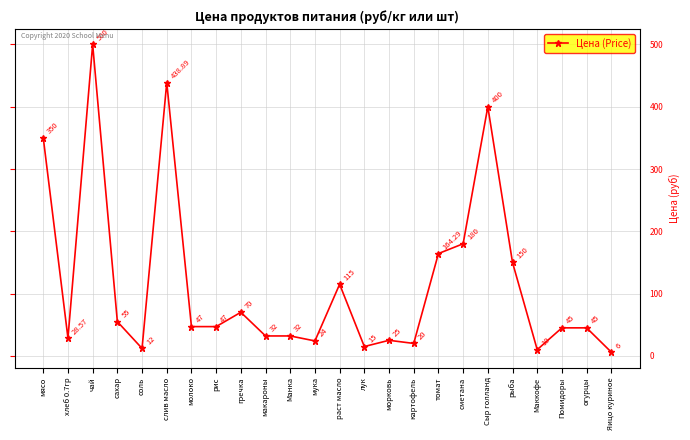

Reading right to left, transcribe all the data shown in this chart.

Яицо куриное=6.0	огурцы=45.0	Помидоры=45.0	Маккофе=10.0	рыба=150.0	Сыр голланд=400.0	сметана=180.0	томат=164.3	картофель=20.0	морковь=25.0	лук=15.0	раст масло=115.0	мука=24.0	Манка=32.0	макароны=32.0	гречка=70.0	рис=47.0	молоко=47.0	слив масло=438.9	соль=12.0	сахар=55.0	чай=500.0	хлеб 0.7гр=28.6	мясо=350.0